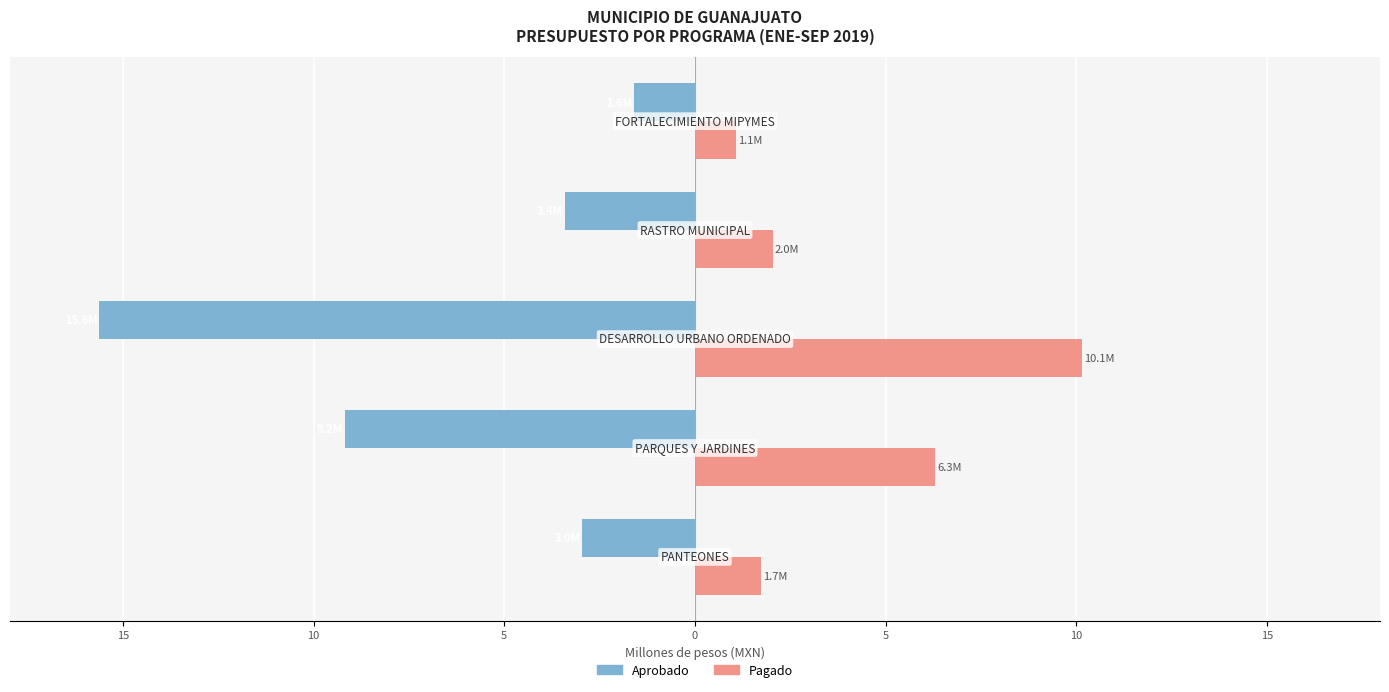

What is the difference between the maximum and minimum values in the Aprobado series?

14.0